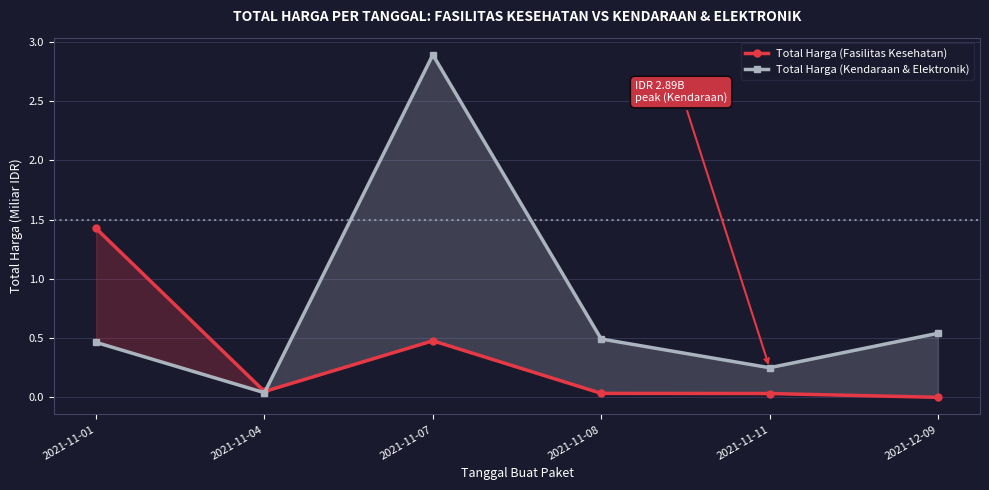

Reading left to right, what are all the values shown in this chart?

Total Harga (Fasilitas Kesehatan): 1.4	0.0	0.5	0.0	0.0	0.0
Total Harga (Kendaraan & Elektronik): 0.5	0.0	2.9	0.5	0.3	0.5